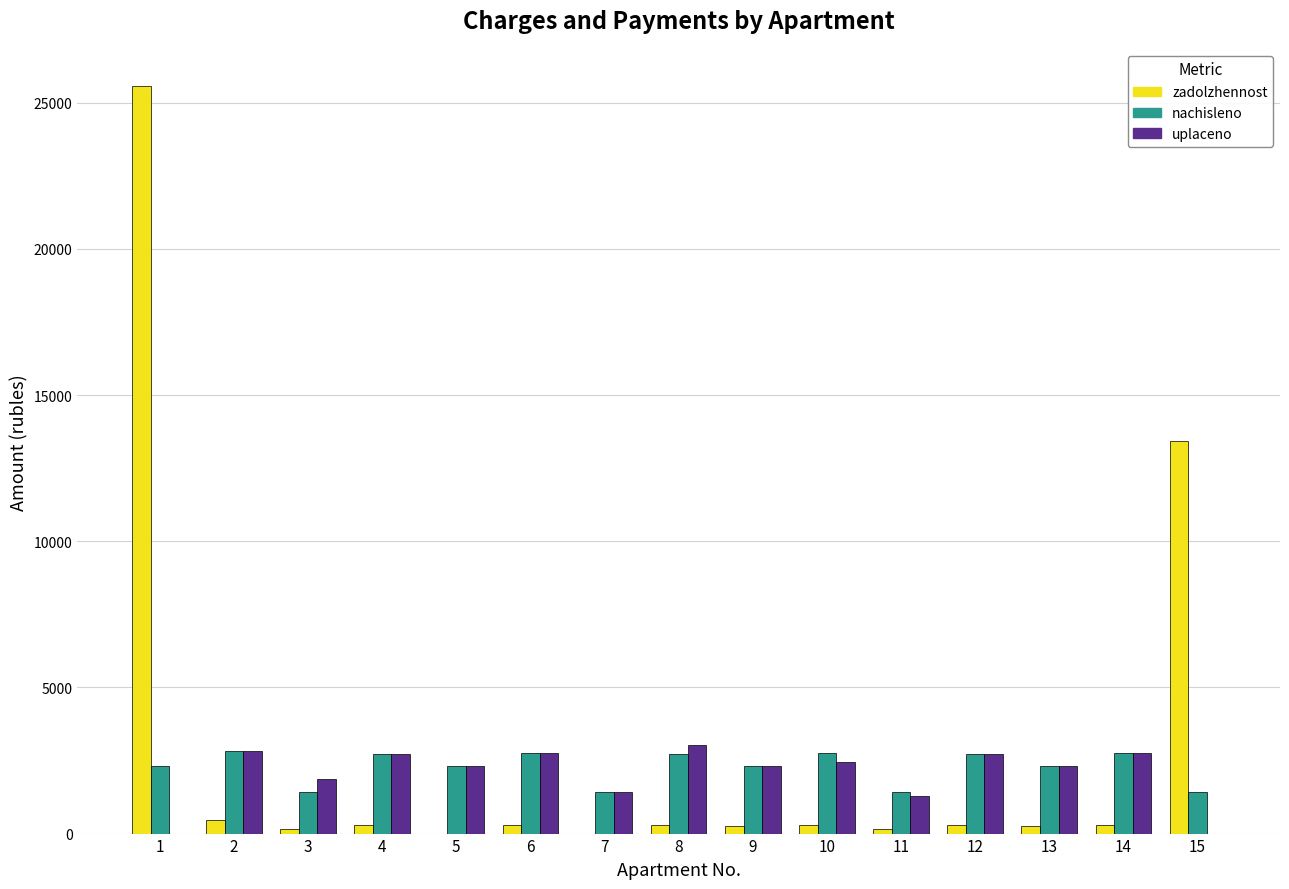

Is the value of uplaceno at 8 greater than the value of zadolzhennost at 10?

Yes